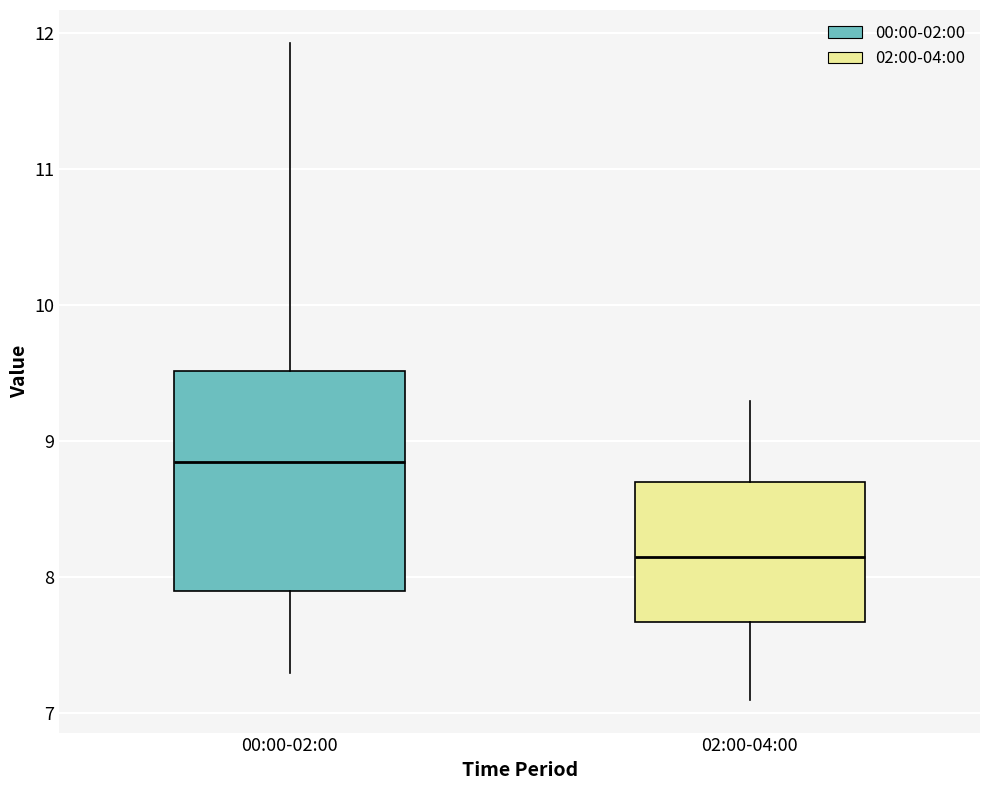

Reading left to right, read every box against the y-axis: the position of its median line, the range the box covers, and the ends of its whiskers. The values are not printed on the chart, so give them approximately, as read against the axis.

00:00-02:00: median 8.9, box 7.9 to 9.5, whiskers 7.3 to 11.9
02:00-04:00: median 8.2, box 7.7 to 8.7, whiskers 7.1 to 9.3